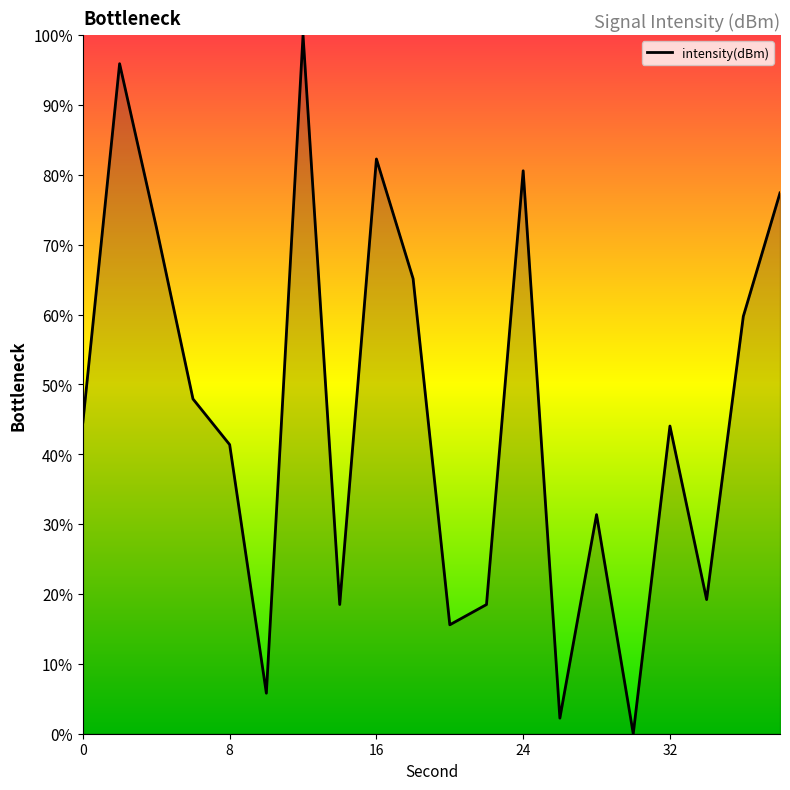

Does the chart display data point markers on the line(s)?

No